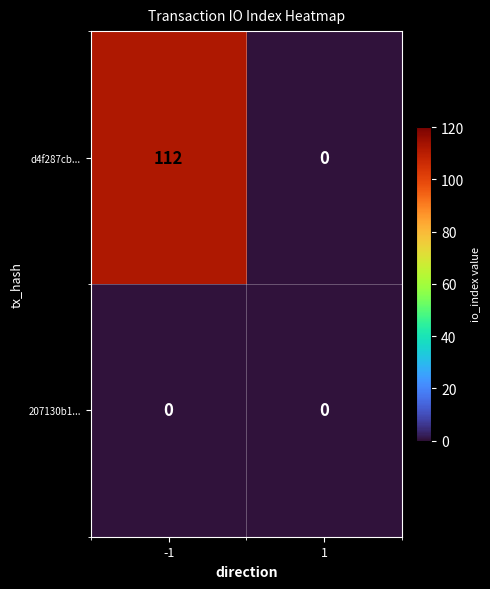

How many series are shown in this chart?

2